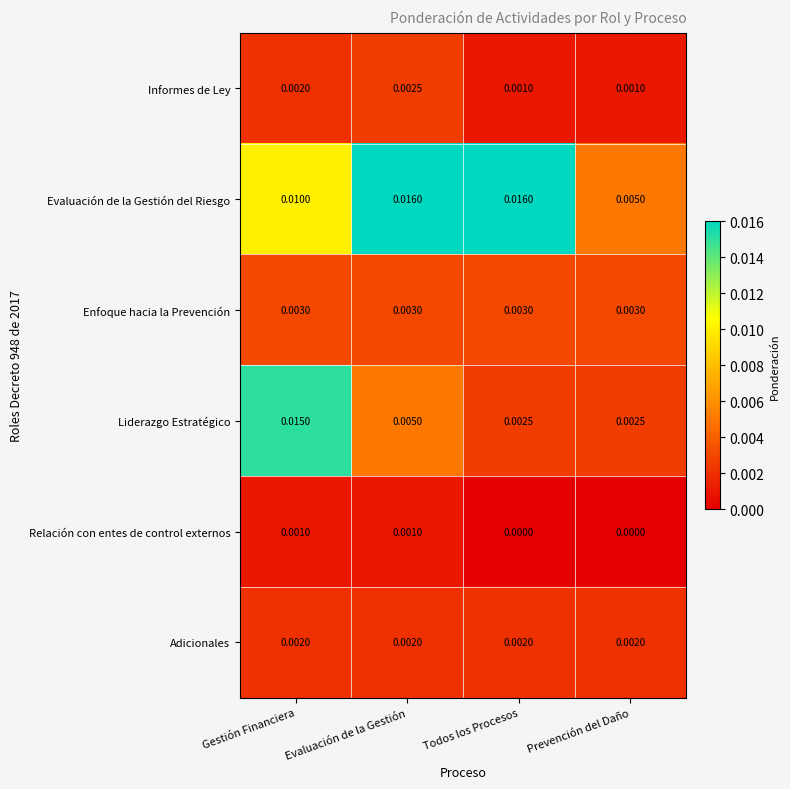

List the series in order of their peak value, highest first.

Evaluación de la Gestión del Riesgo, Liderazgo Estratégico, Enfoque hacia la Prevención, Informes de Ley, Adicionales, Relación con entes de control externos